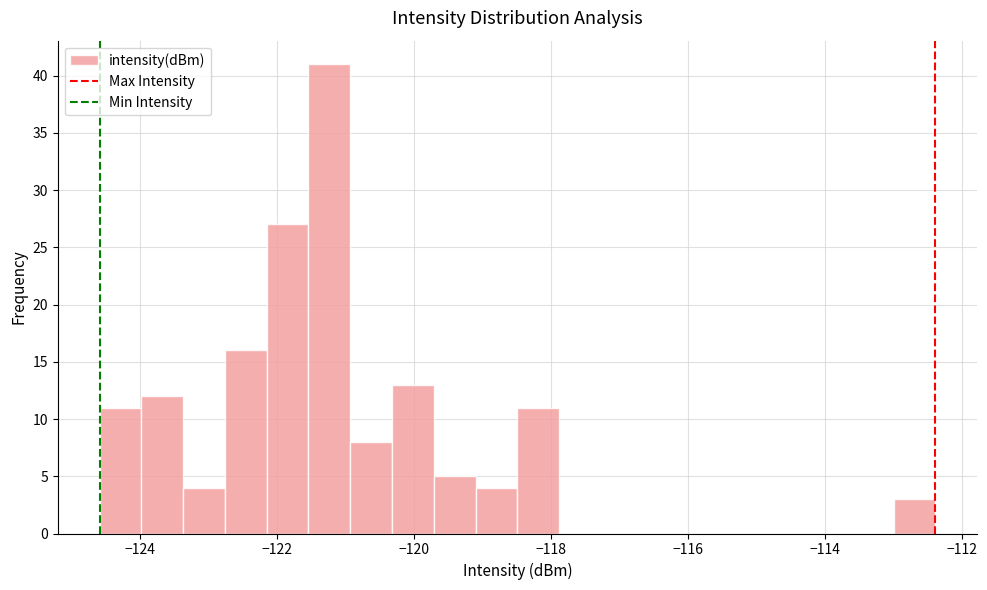

Around what value on the x-axis is the tallest bar? Give the approximate position of its centre, as read against the axis.

-121.2